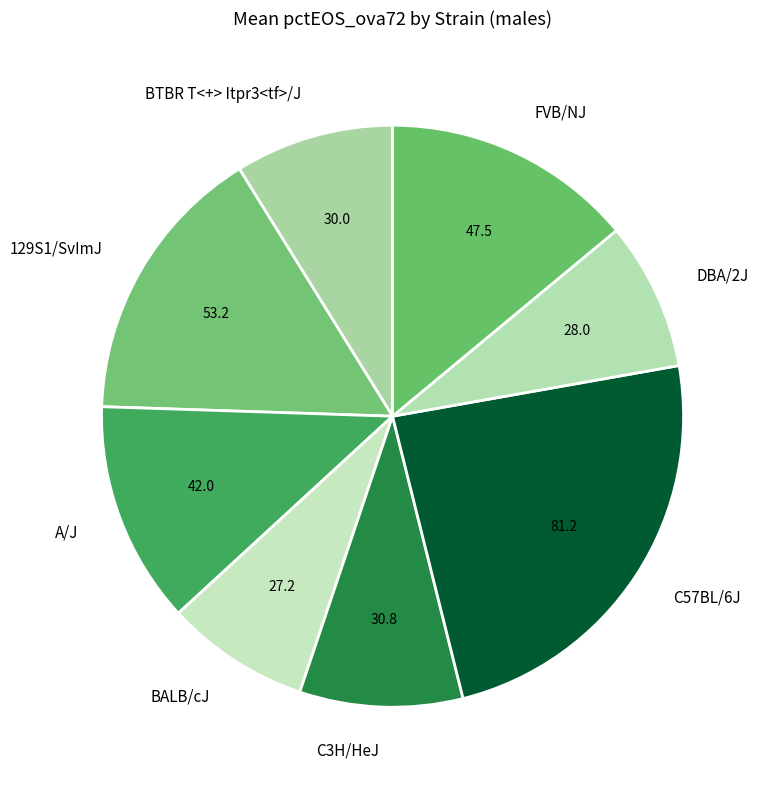

Does any single category account for the majority?

No